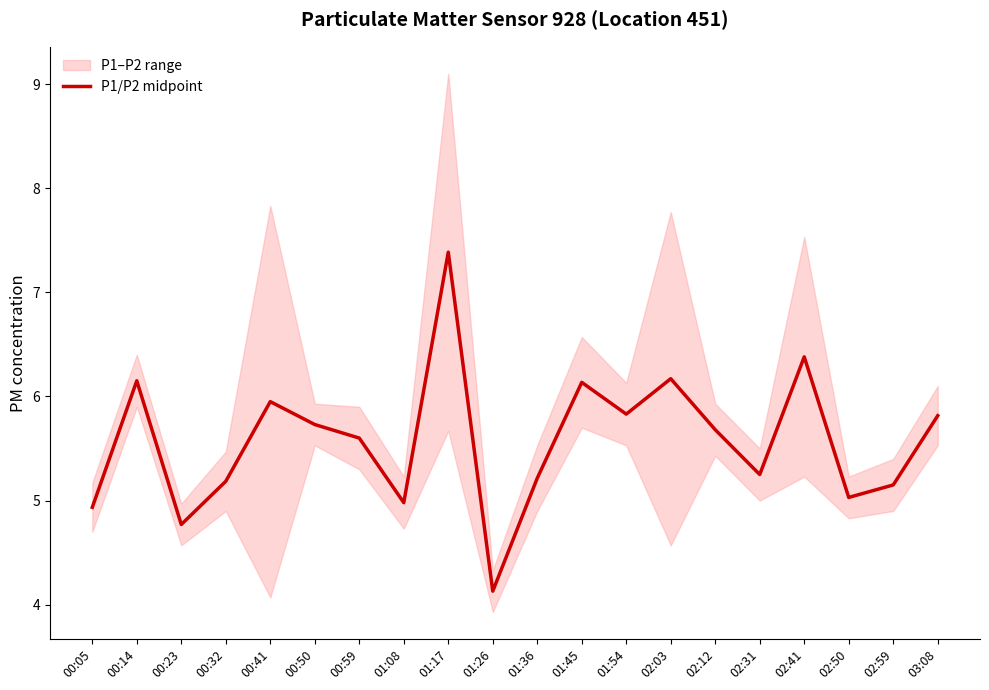

What is the sum of all values?

111.5